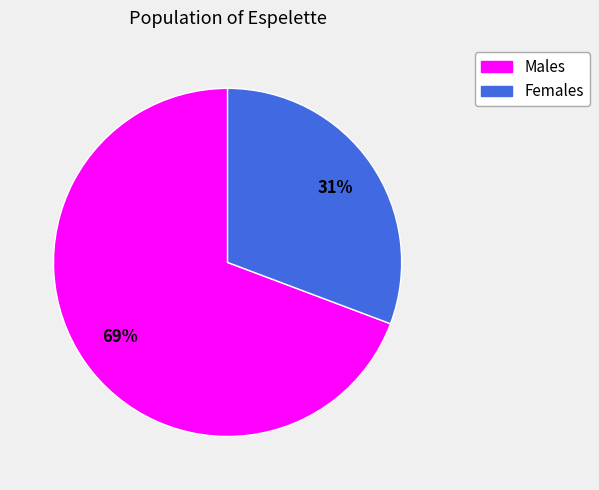

To the nearest percent, what is the average slice percentage?

50%